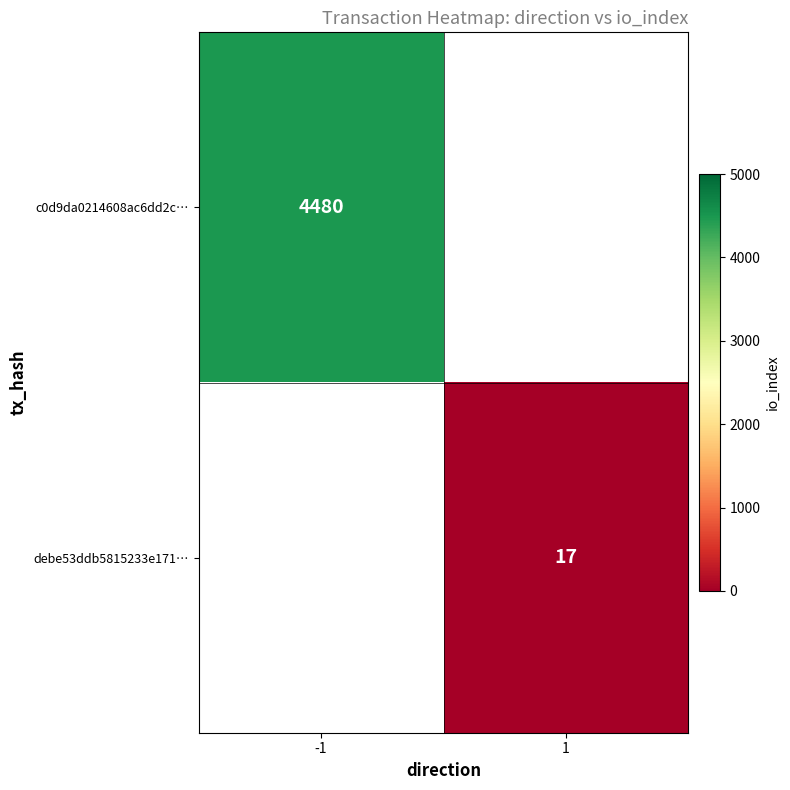

Is it true that c0d9da0214608ac6dd2c… equals 4480 at -1?

True